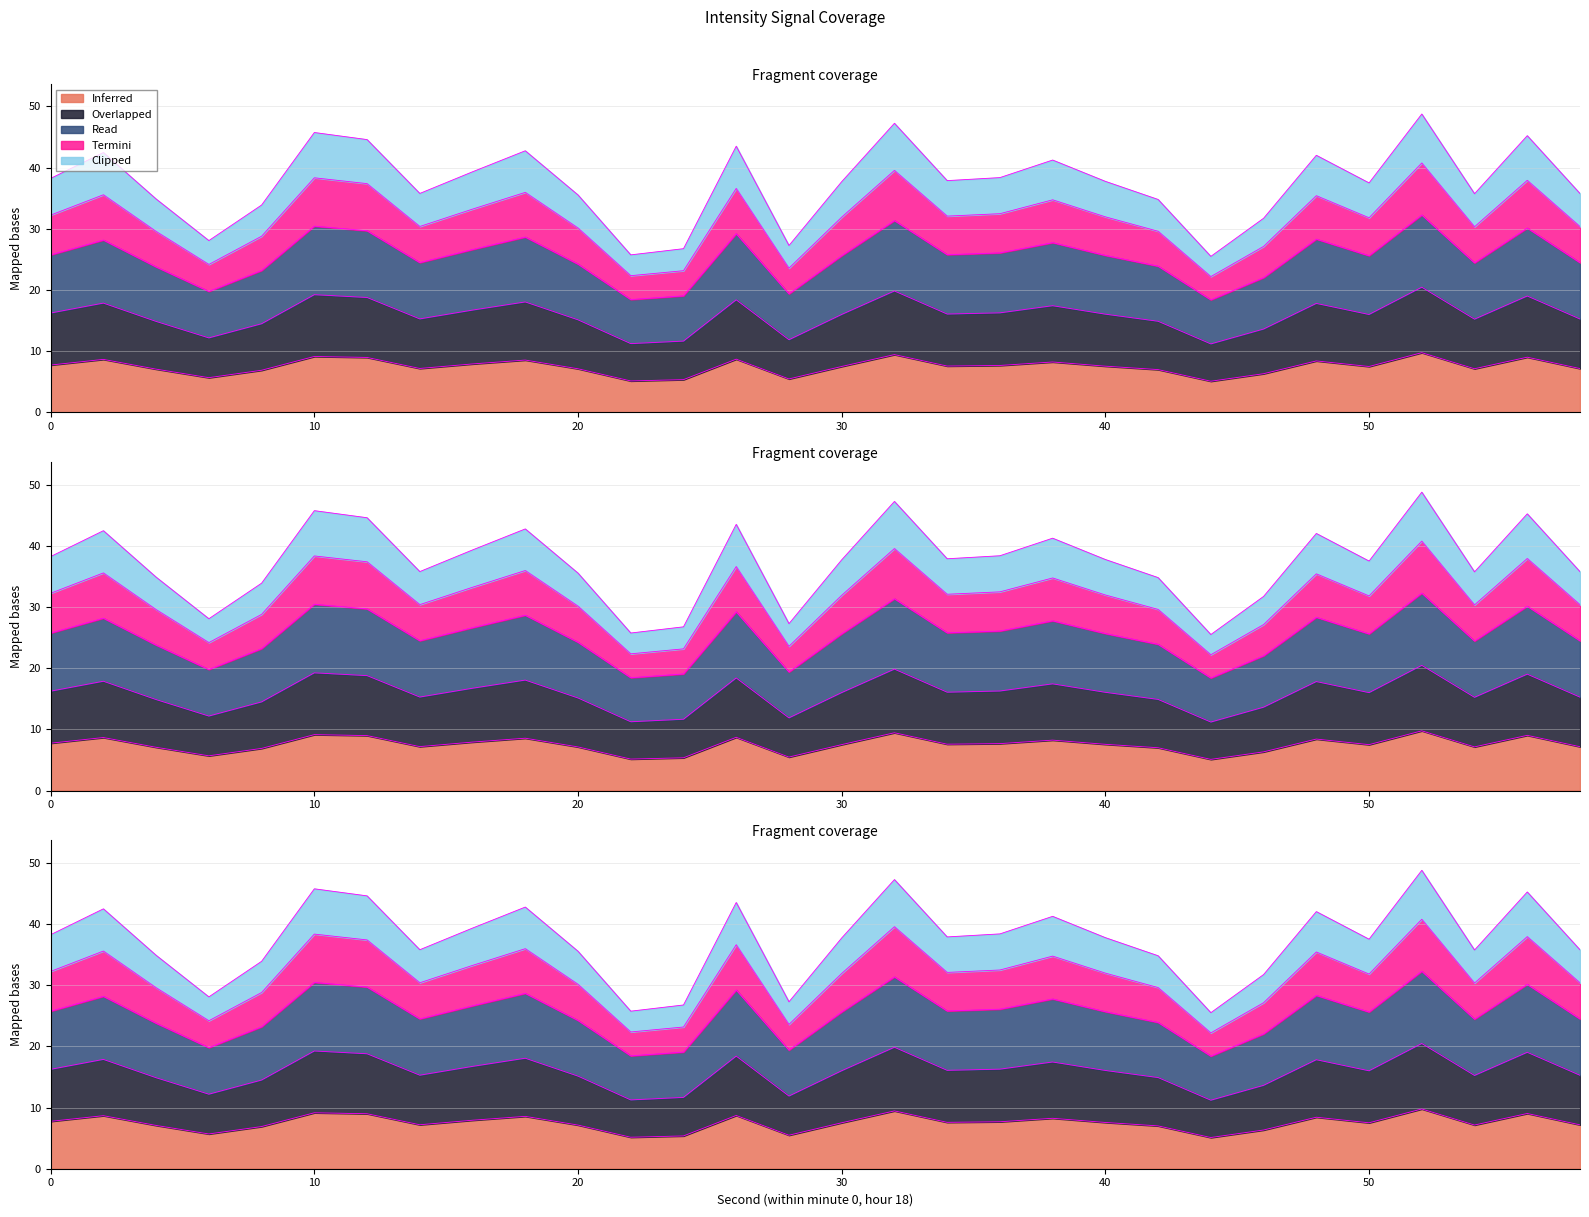

At which label does Inferred reach its peak?

52